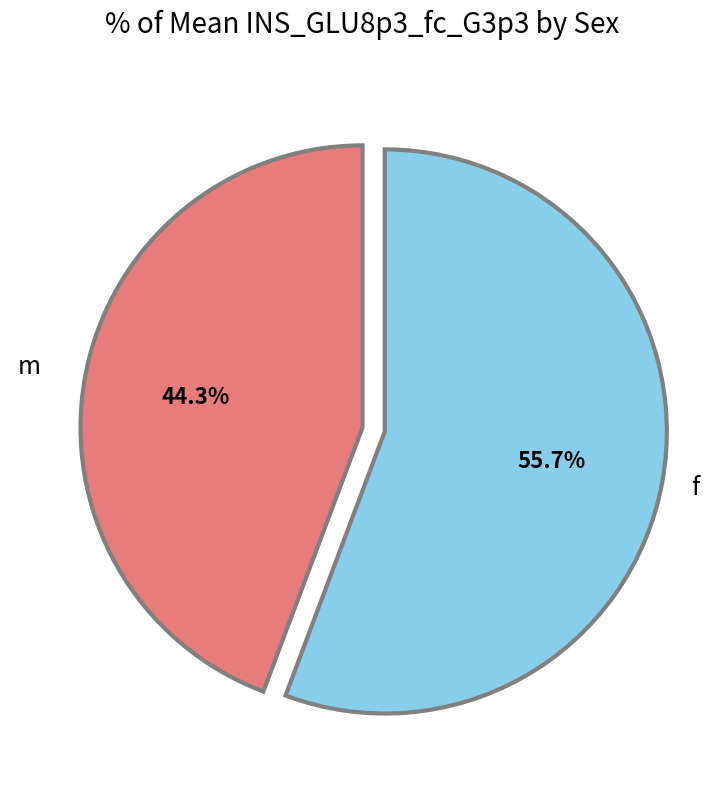

How many segments does this pie chart have?

2